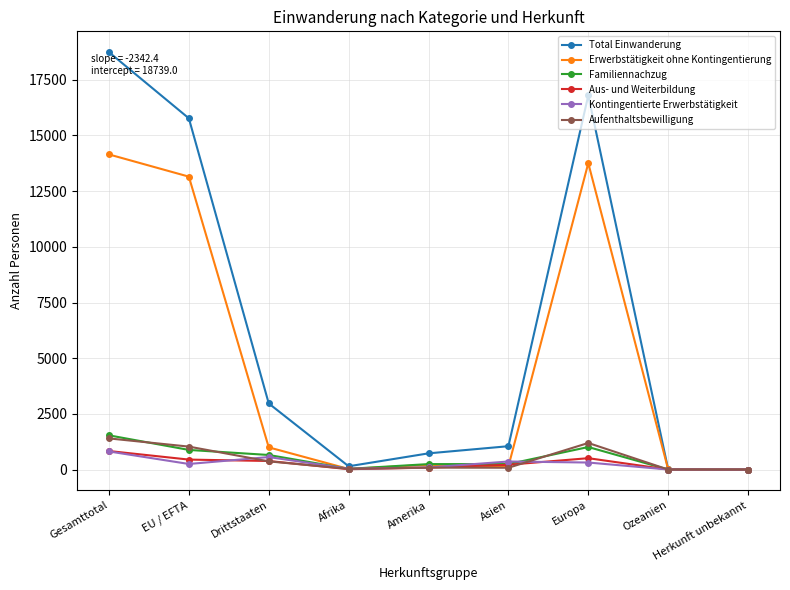

Where is the first local minimum for Erwerbstätigkeit ohne Kontingentierung?

Afrika